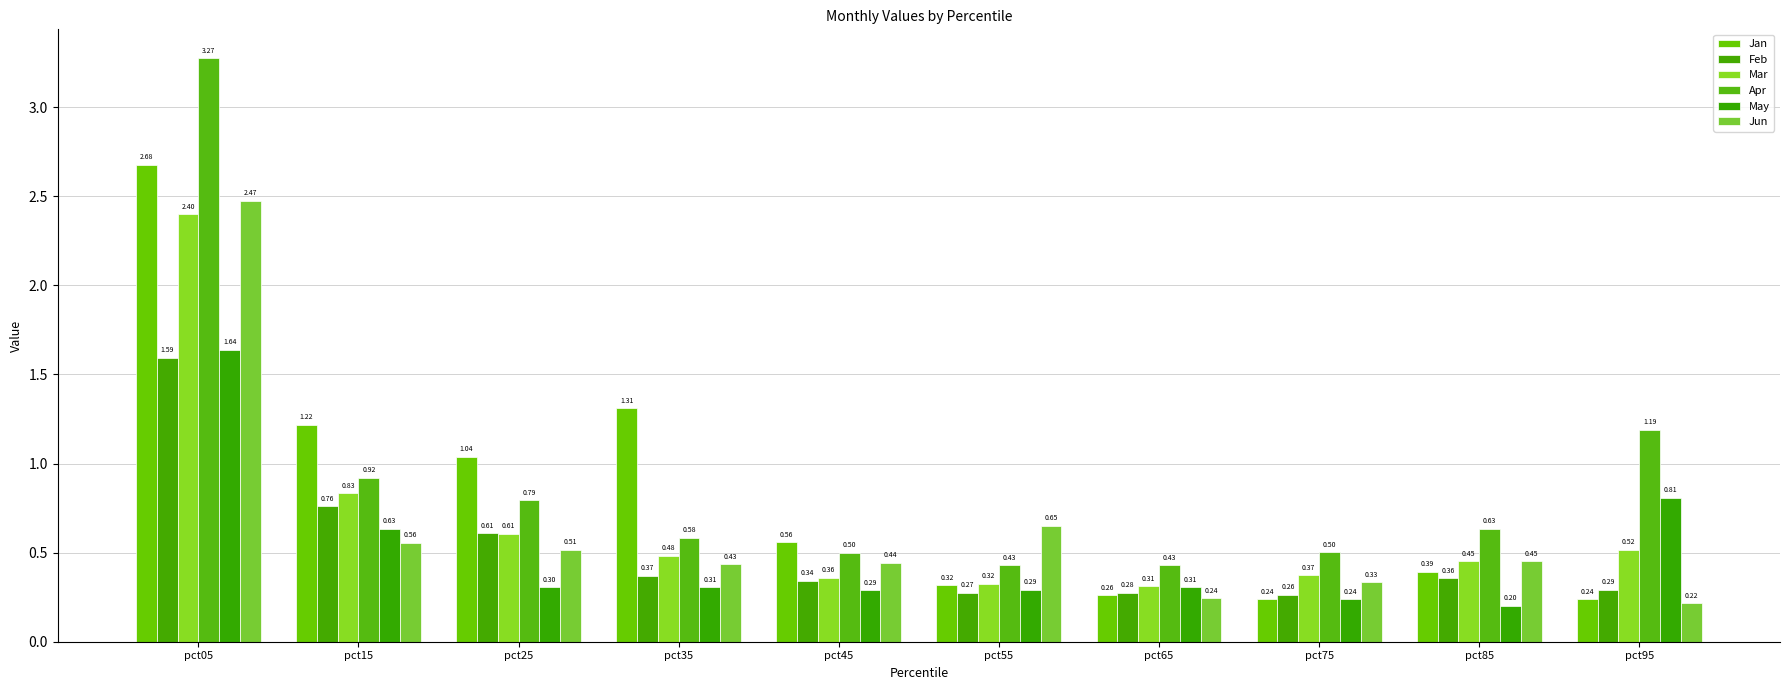

At how many categories does at least one series exceed 1?

5